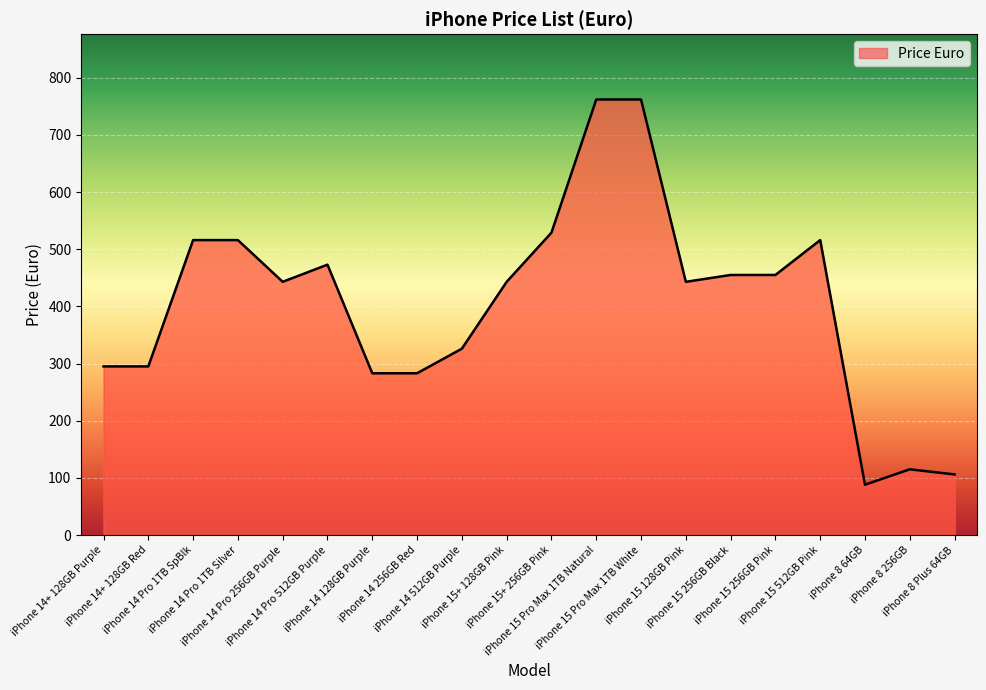

What is the difference between the maximum and minimum values?

674